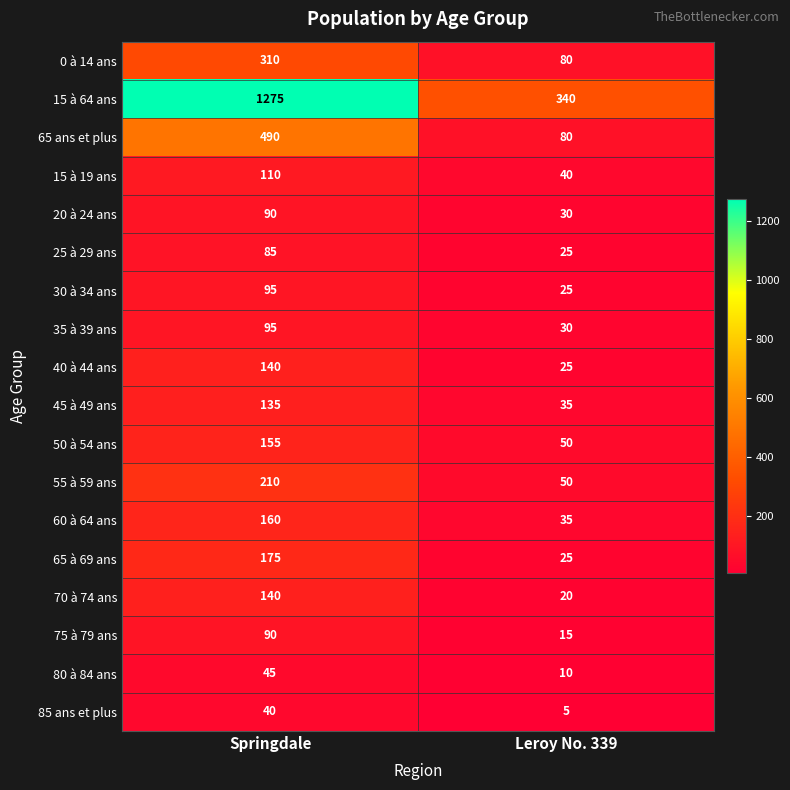

At which category is the sum across all series the highest?

Springdale